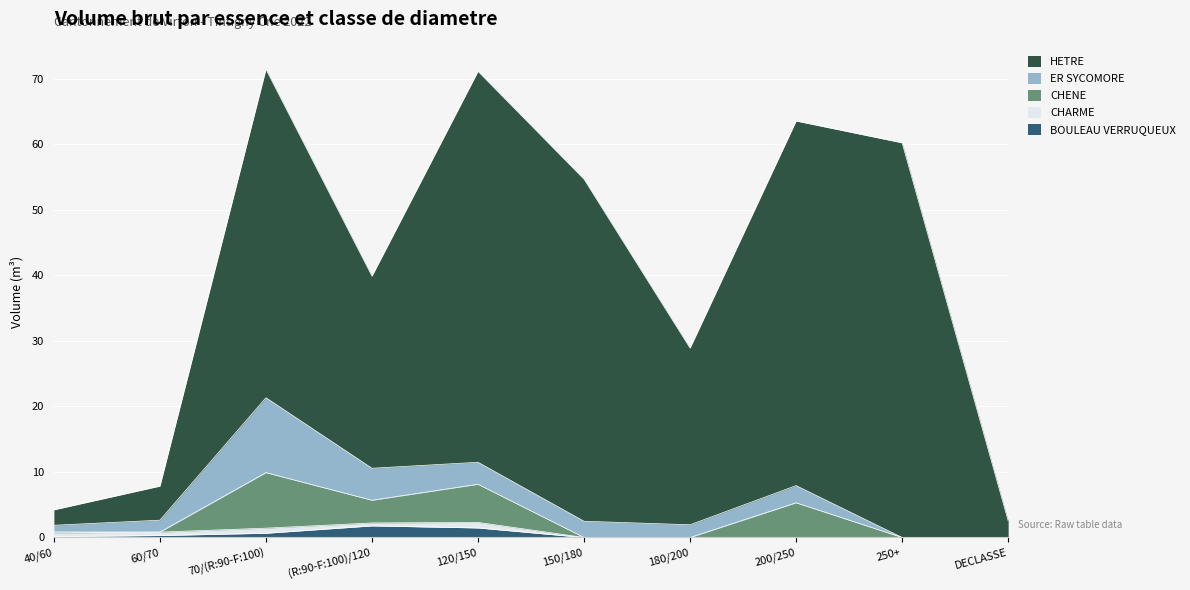

What is the difference between the second highest and second lowest values in the CHENE series?

5.8